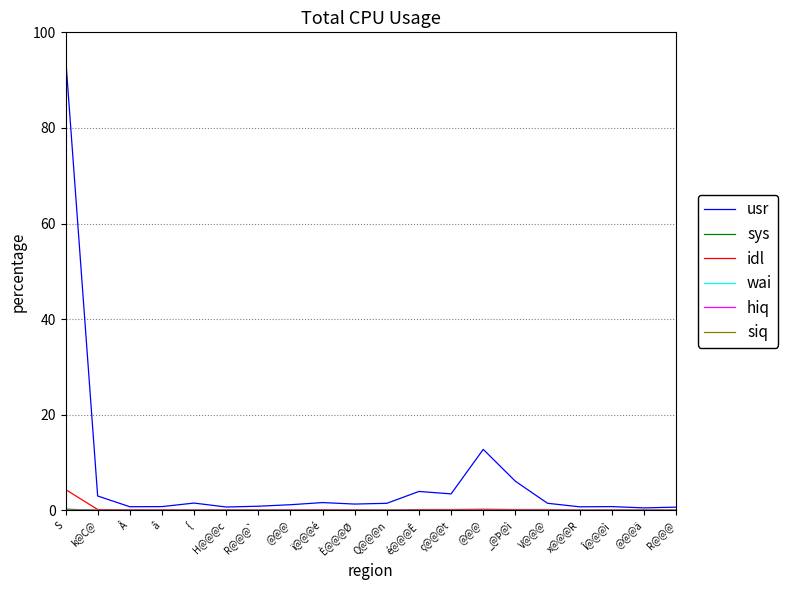

Does the chart display data point markers on the line(s)?

No